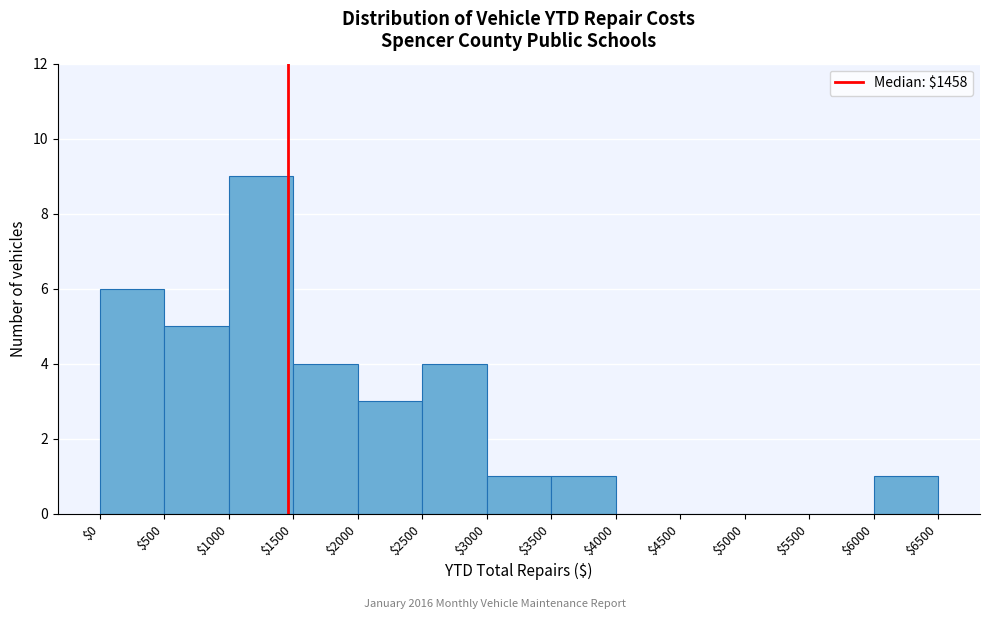

Reading left to right, transcribe this chart: for each bar, give the range it covers on the x-axis and its height. The values are not printed on the chart, so give them approximately, as read against the axis.

$0 to $500: 6
$500 to $1000: 5
$1000 to $1500: 9
$1500 to $2000: 4
$2000 to $2500: 3
$2500 to $3000: 4
$3000 to $3500: 1
$3500 to $4000: 1
$4000 to $4500: 0
$4500 to $5000: 0
$5000 to $5500: 0
$5500 to $6000: 0
$6000 to $6500: 1